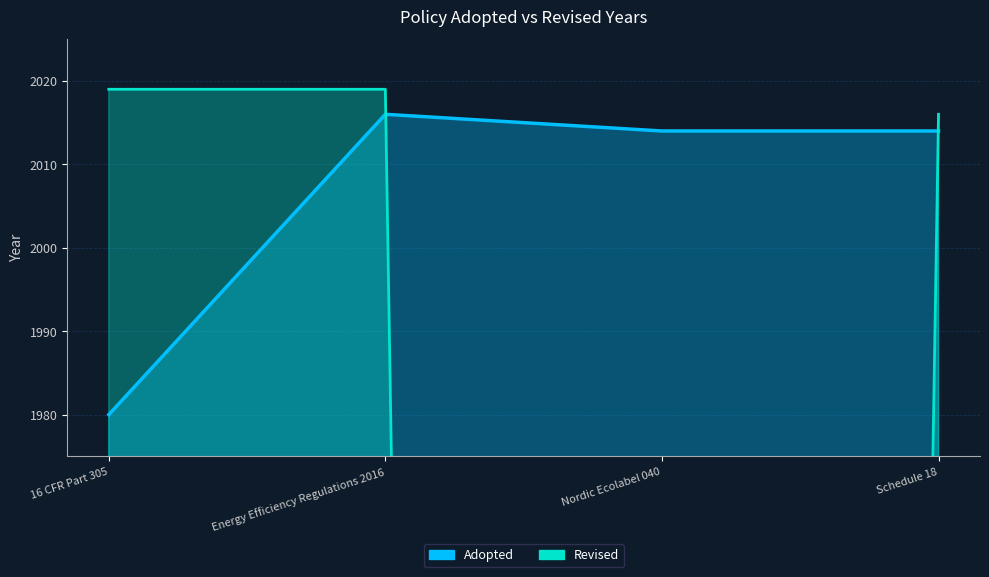

What is the difference between the maximum and second lowest values in the Revised series?

3